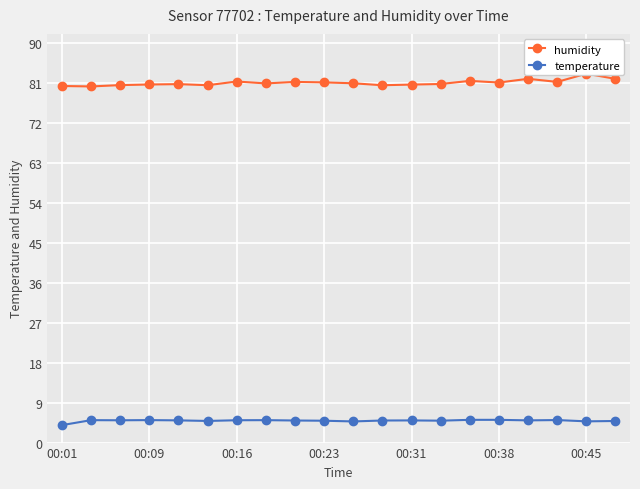

List the series in order of their overall mean, lowest first.

temperature, humidity